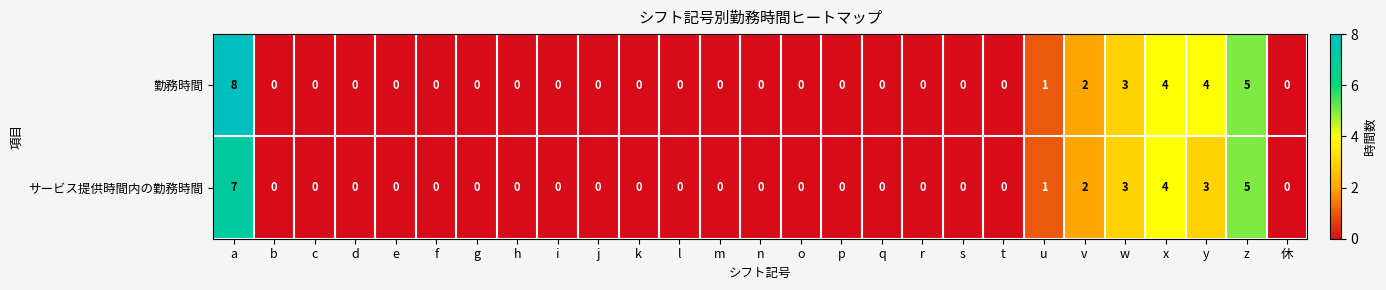

The value of 勤務時間 at f is 0. True or false?

True